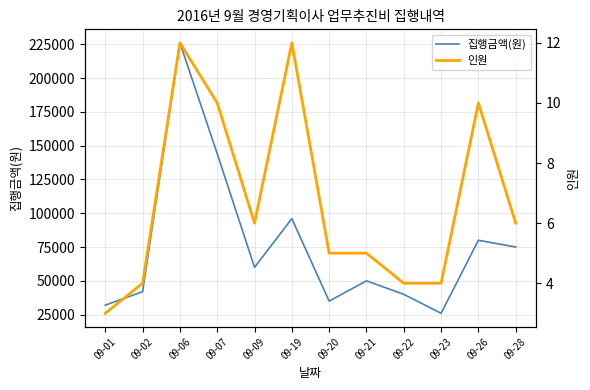

What is the total value across all series at 09-01?

32003